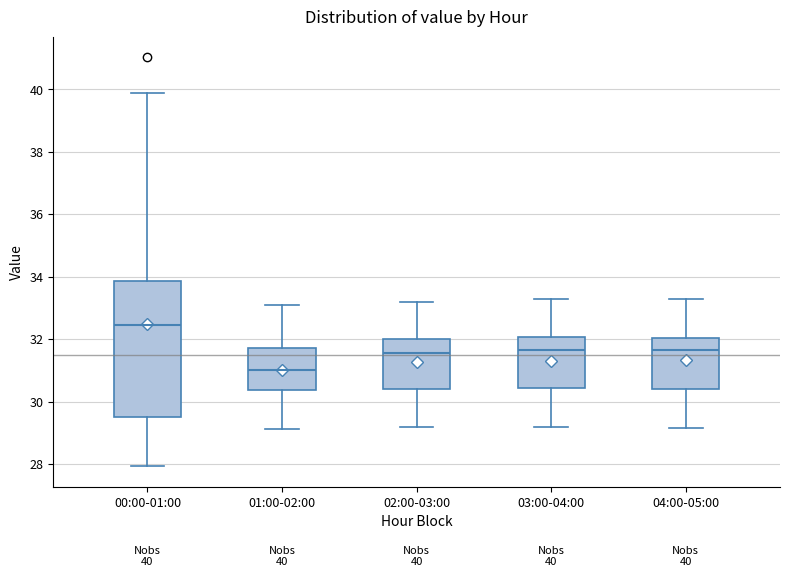

Comparing the boxes themselves (not the whiskers), which one is the tallest?

00:00-01:00